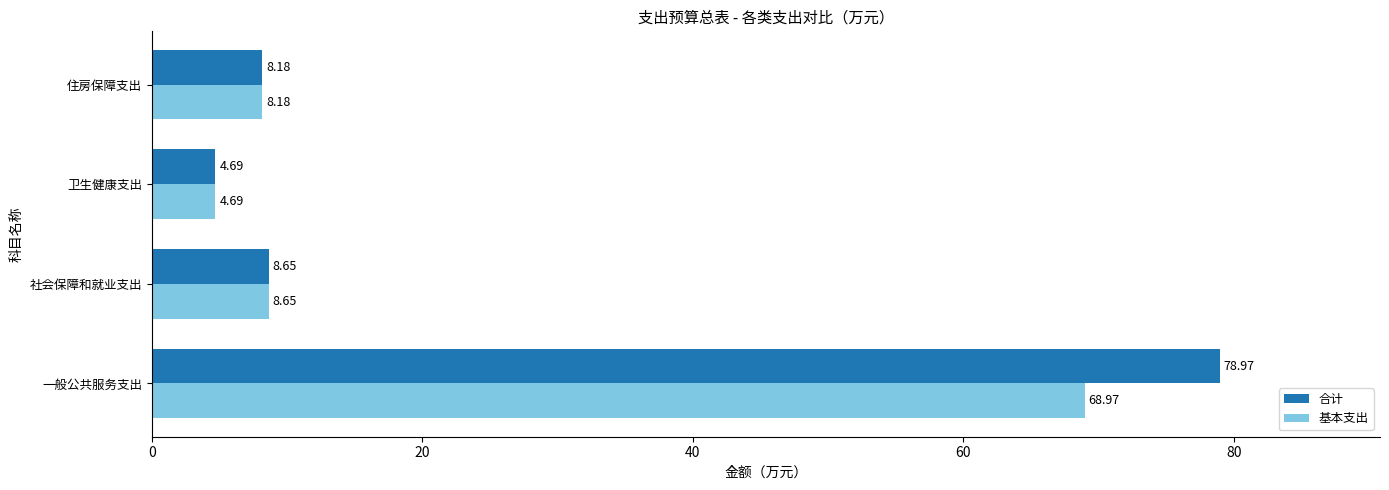

Which series has the widest spread of values?

合计